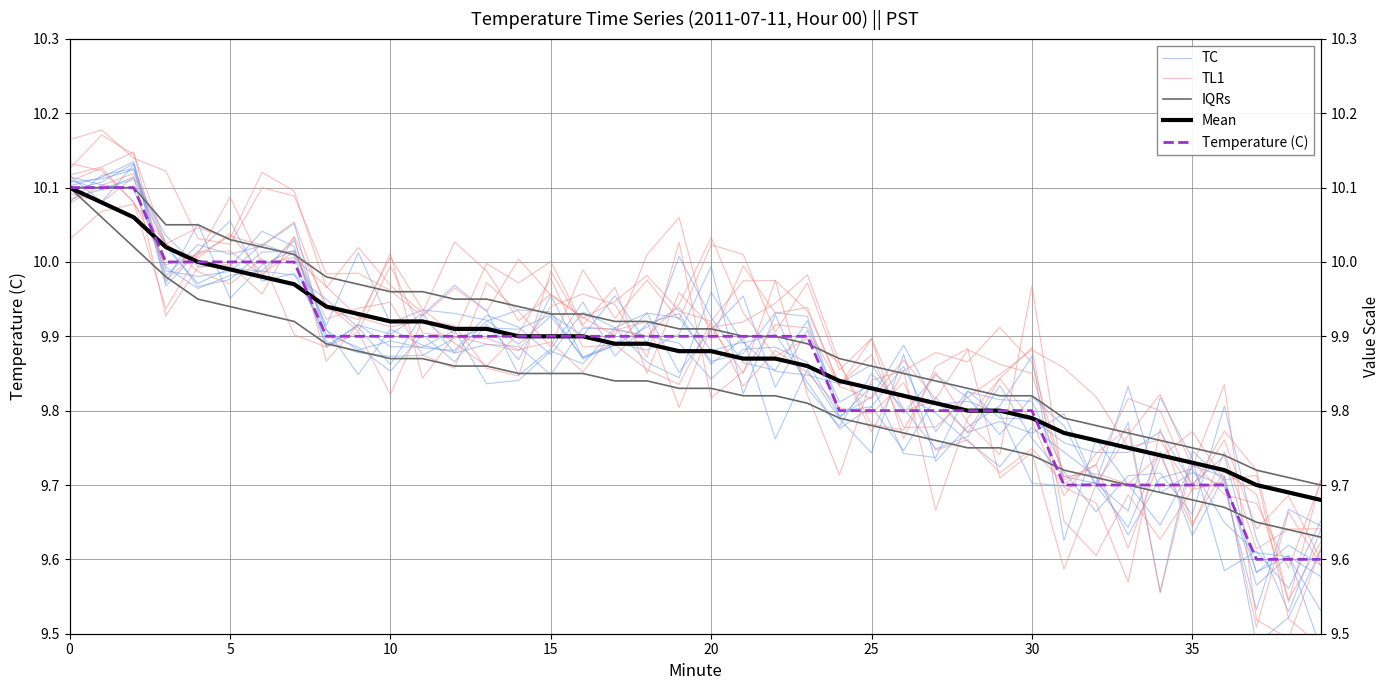

Count the number of data series in this chart.

5